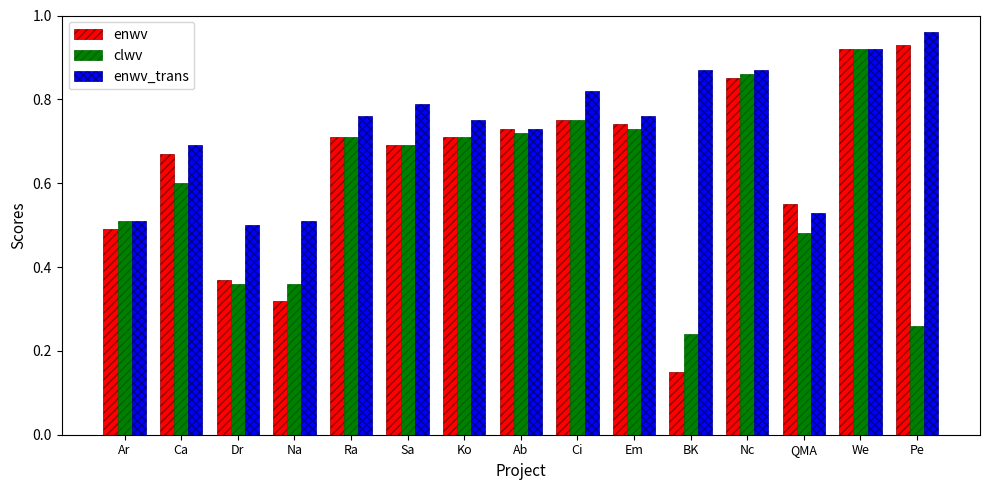

What is the sum of all enwv values?

9.6